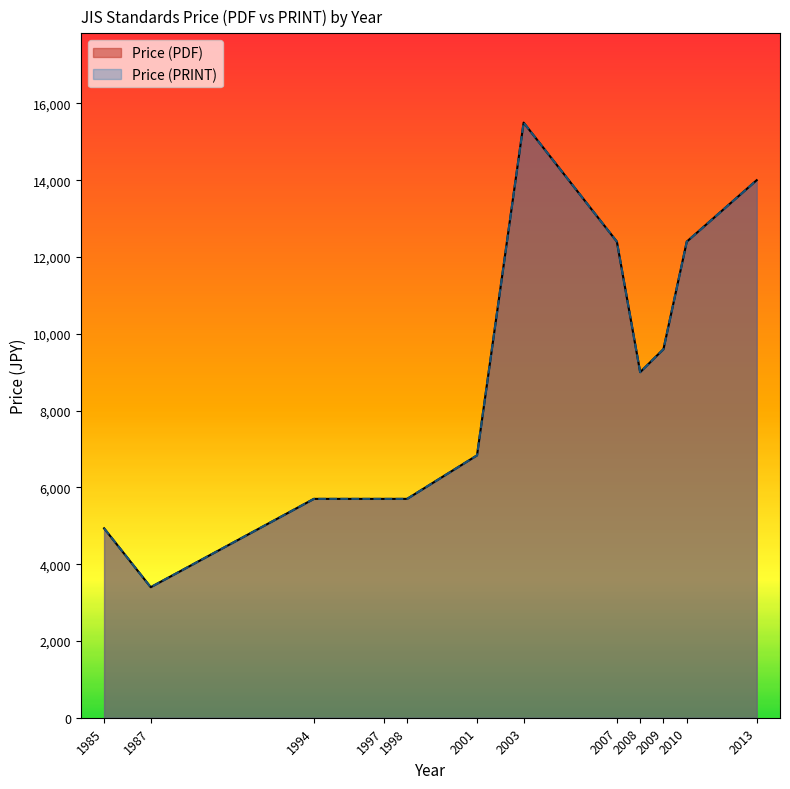

Does the chart display data point markers on the line(s)?

No